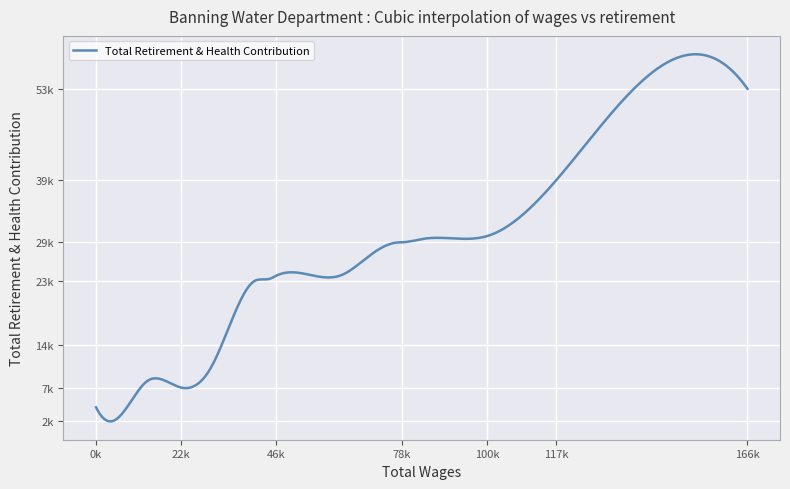

Is this an area chart (filled region under the line)?

No